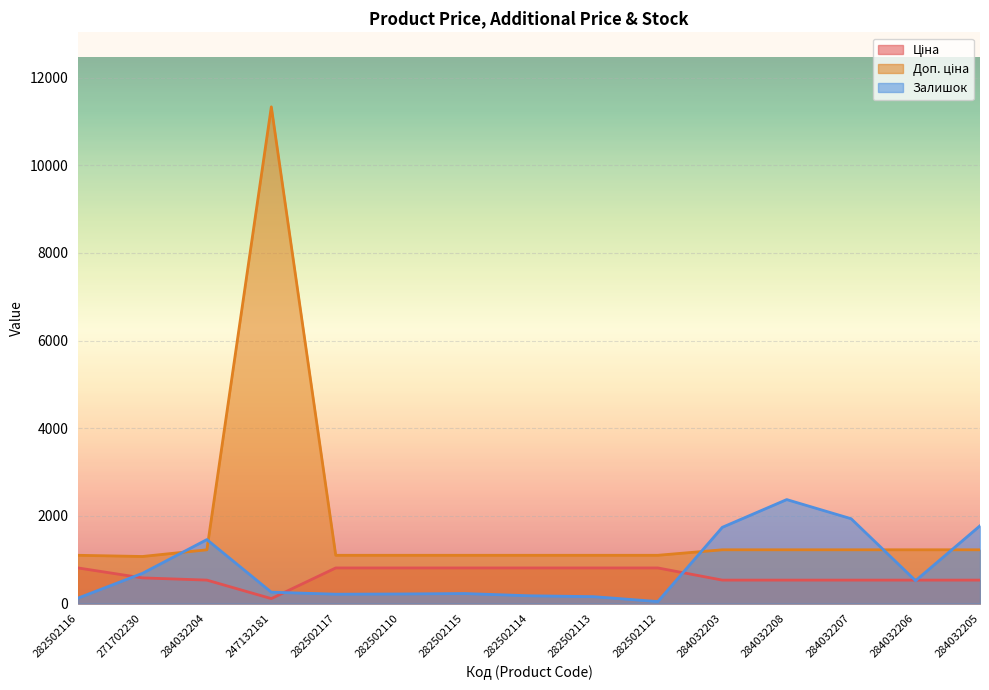

What is the lowest value of the Ціна series?

113.3